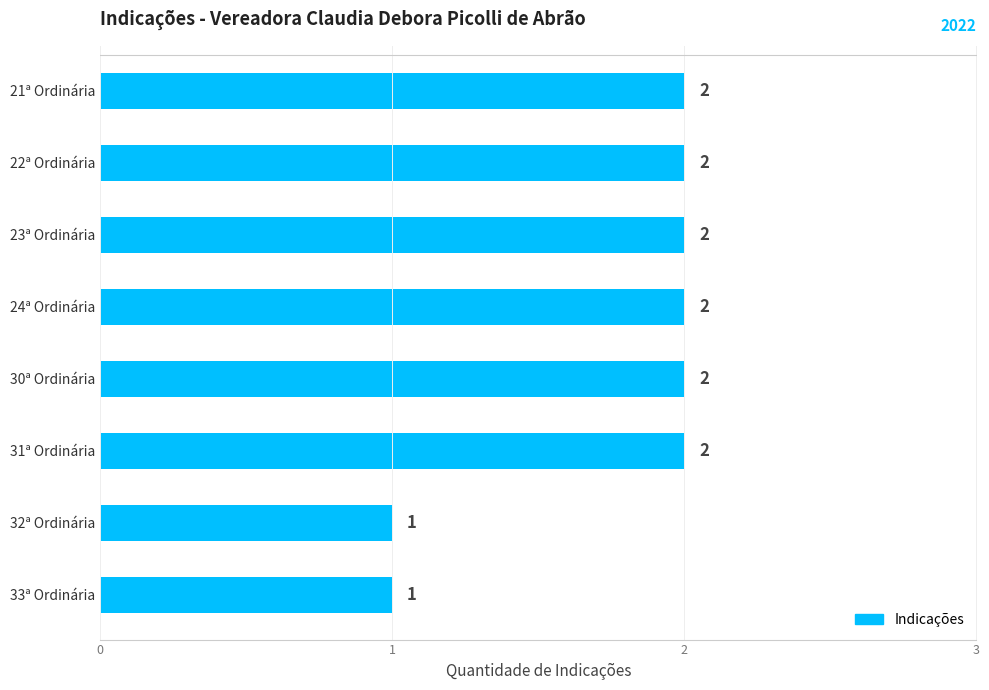

How many bars are there in total?

8